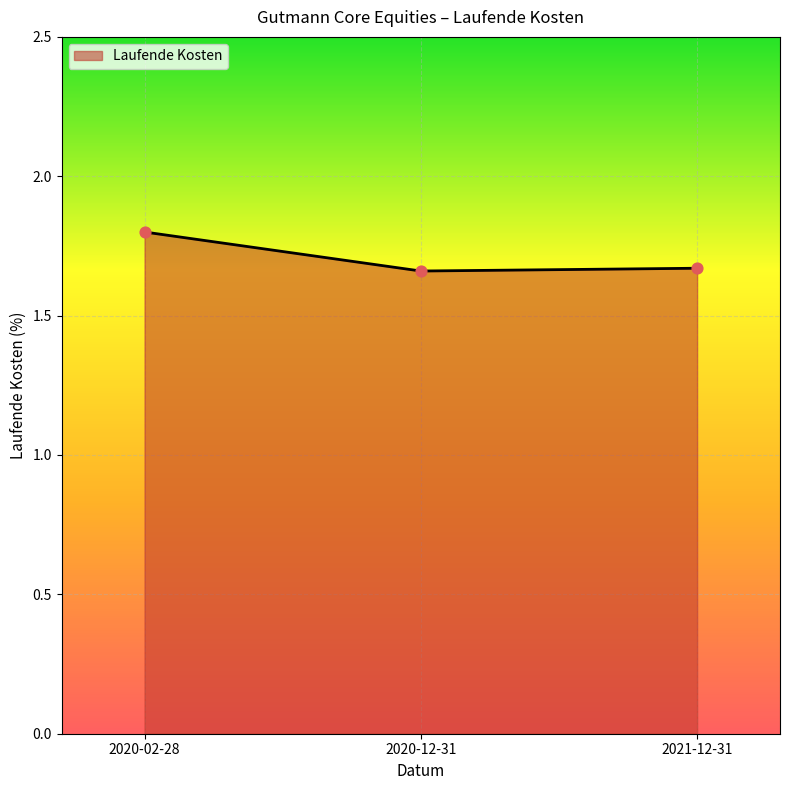

What is the change in value from 2020-02-28 to 2020-12-31?

-0.1